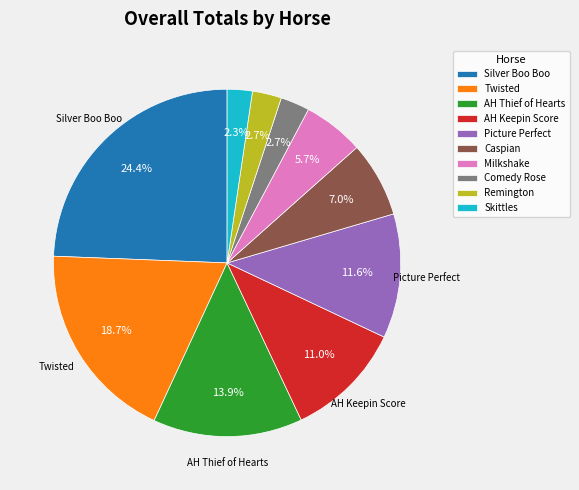

How many slices are in this pie chart?

10